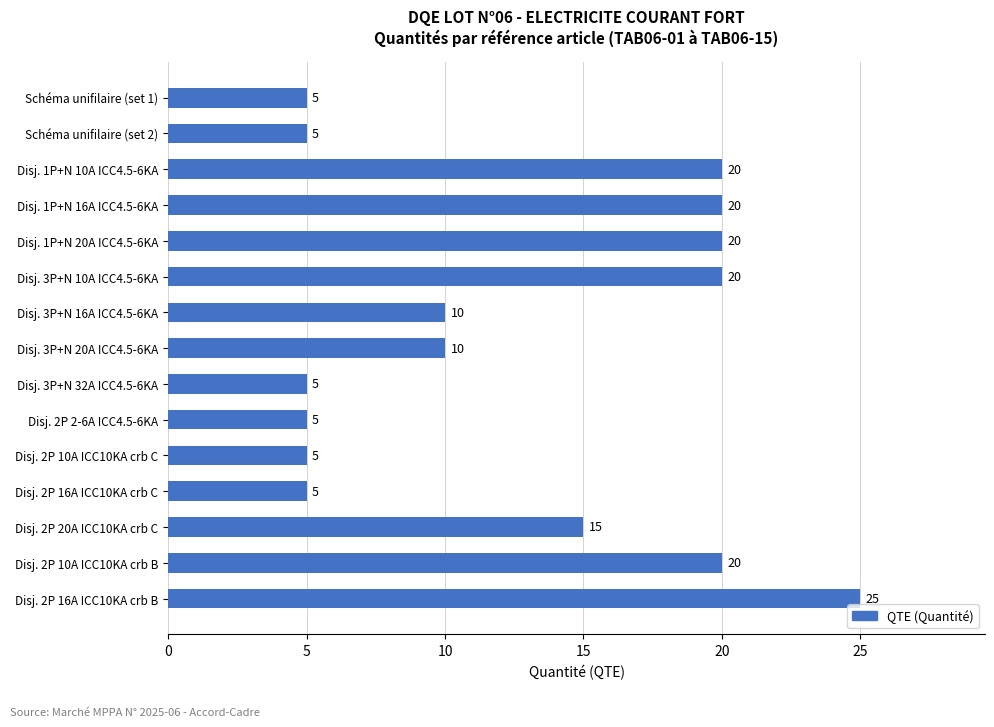

How many series are shown in this chart?

1